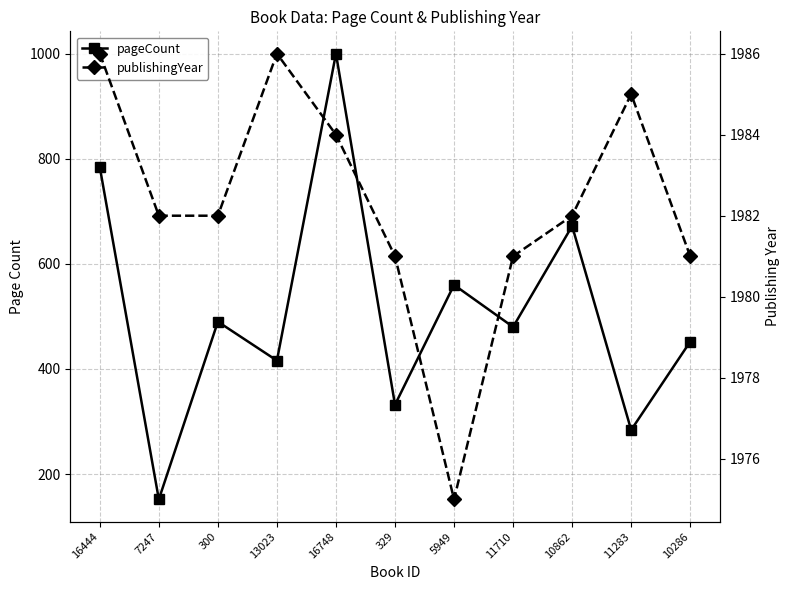

Is this an area chart (filled region under the line)?

No